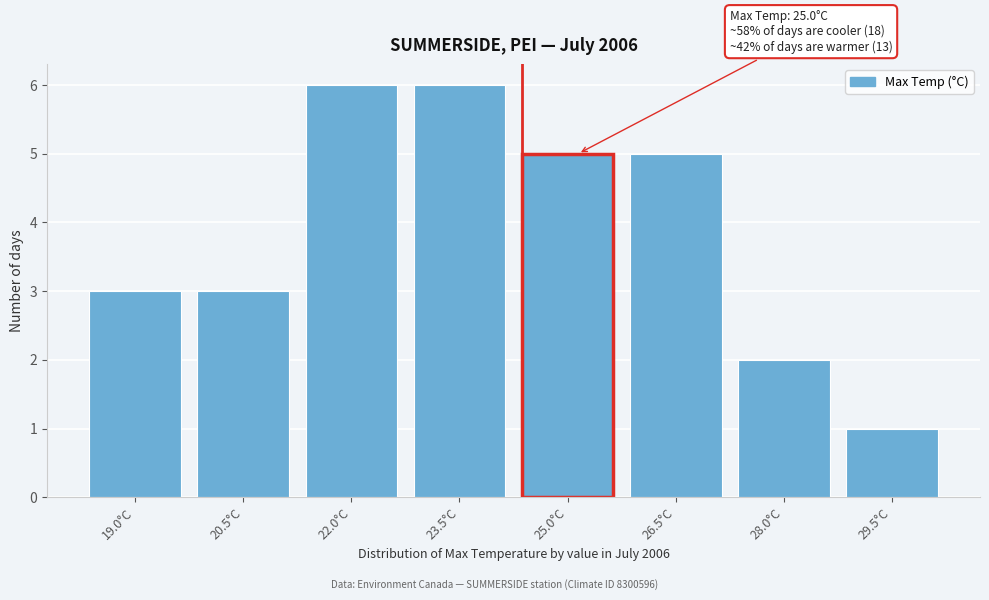

Reading right to left, extract all data points from this chart.

29.5°C=1	28.0°C=2	26.5°C=5	25.0°C=5	23.5°C=6	22.0°C=6	20.5°C=3	19.0°C=3